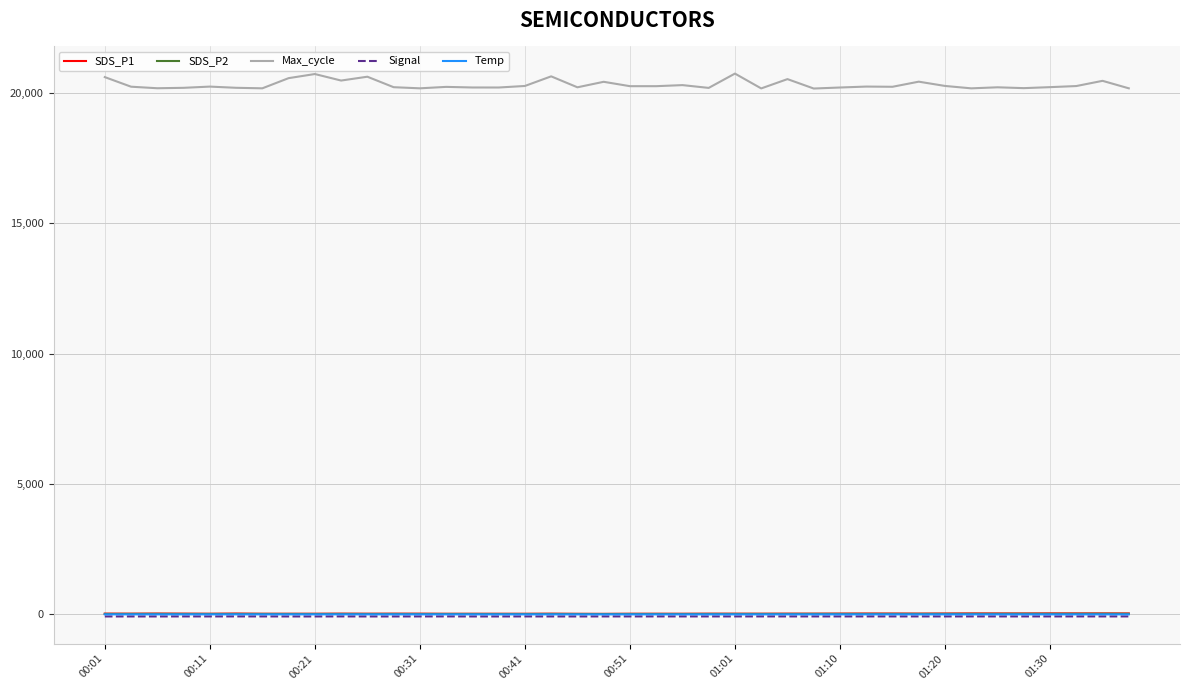

True or false: Max_cycle and Signal intersect in this chart.

False